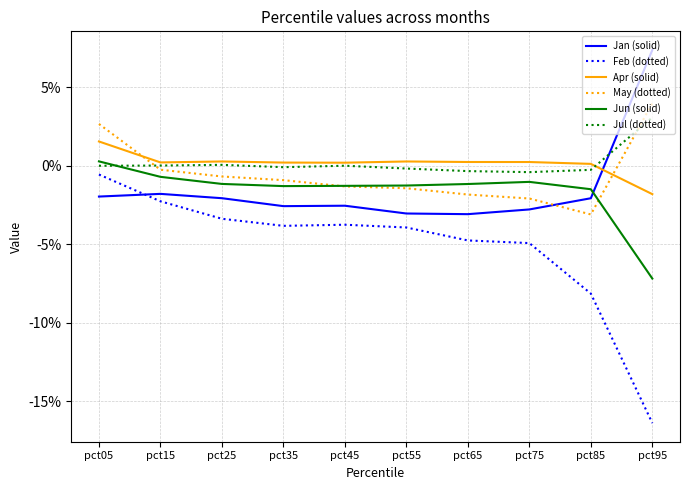

What is the maximum value shown in the chart?

0.1